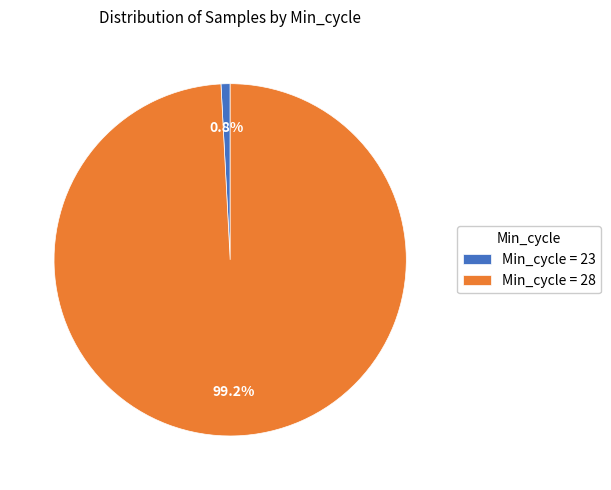

What is the smallest slice in the pie chart?

Min_cycle = 23